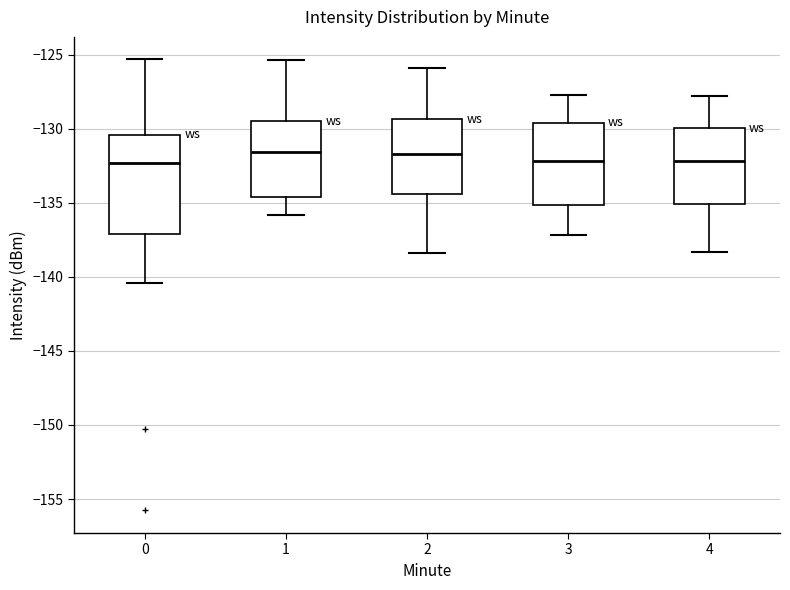

Reading left to right, read every box against the y-axis: the position of its median line, the range the box covers, and the ends of its whiskers. The values are not printed on the chart, so give them approximately, as read against the axis.

0: median -132.5, box -137.0 to -130.5, whiskers -140.5 to -125.5
1: median -131.5, box -134.5 to -129.5, whiskers -136.0 to -125.5
2: median -131.5, box -134.5 to -129.5, whiskers -138.5 to -126.0
3: median -132.0, box -135.0 to -129.5, whiskers -137.0 to -127.5
4: median -132.0, box -135.0 to -130.0, whiskers -138.5 to -128.0